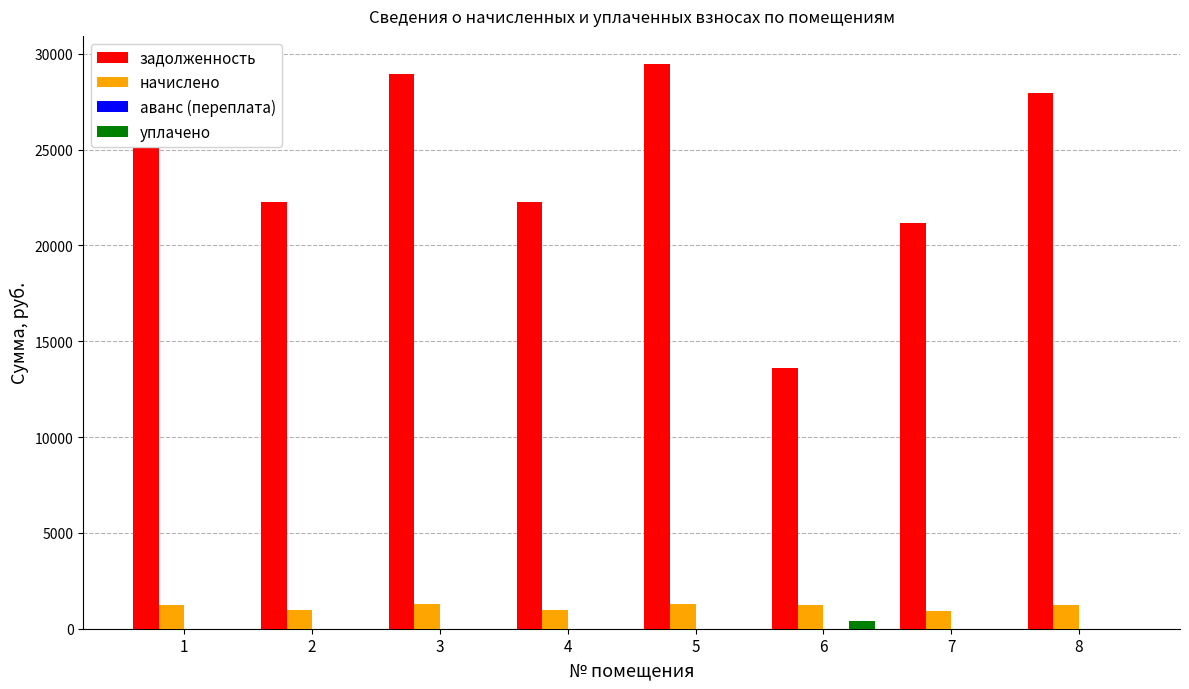

The value of задолженность at 8 is 27937.9. True or false?

True